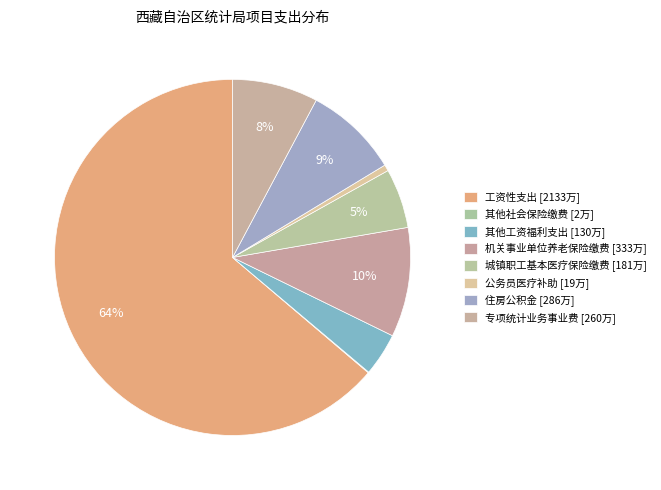

To the nearest percent, what is the difference between the 其他工资福利支出 and 住房公积金 slice percentages?

5%